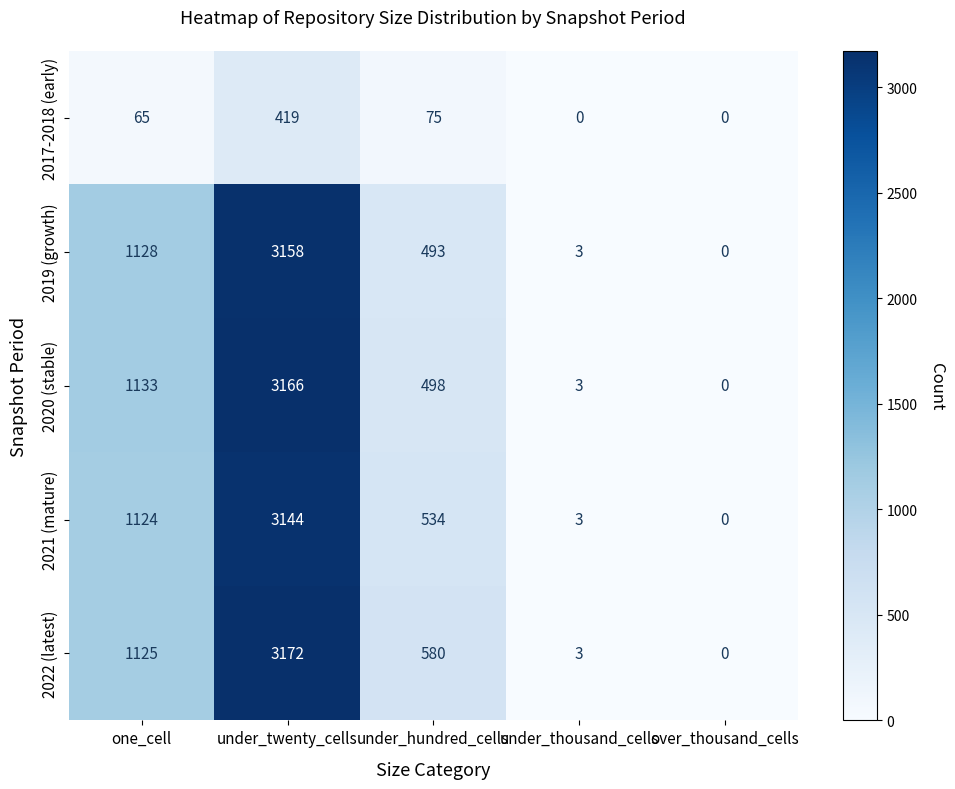

Which series has the largest range (max minus min)?

2022 (latest)